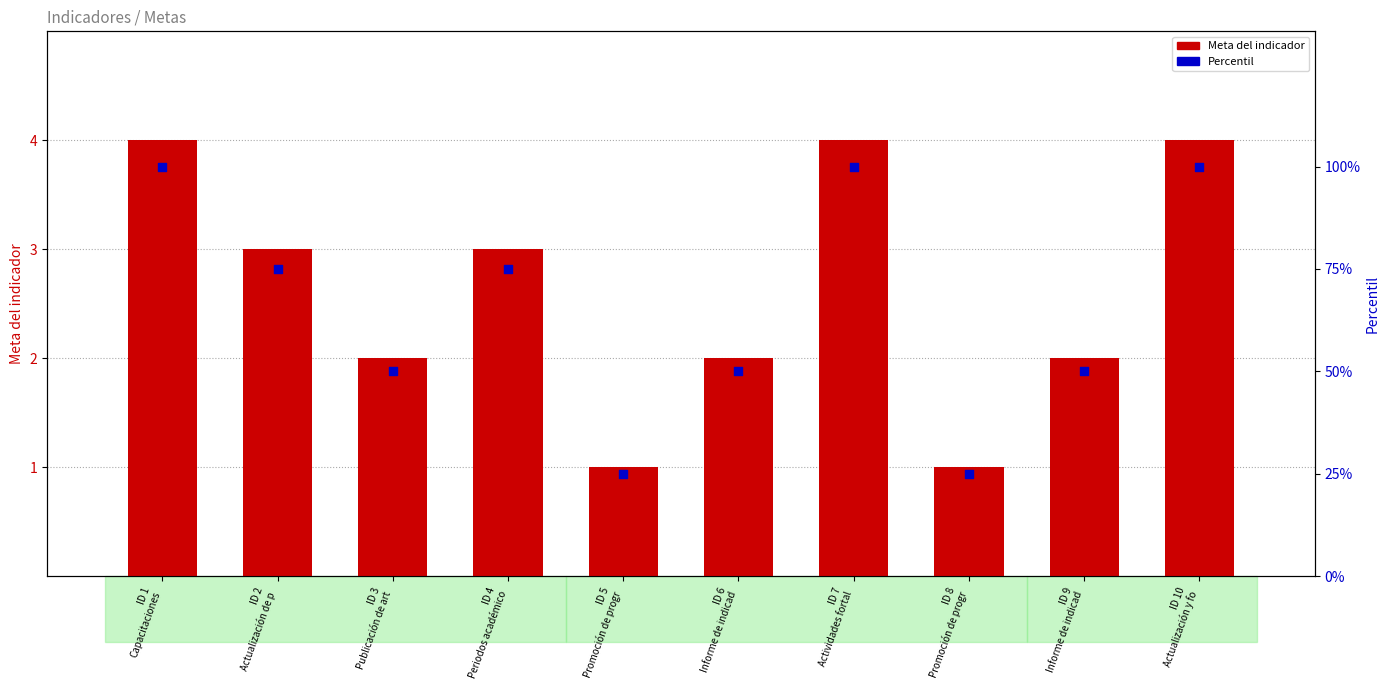

What are all the series names shown in the legend?

Meta del indicador, Percentil